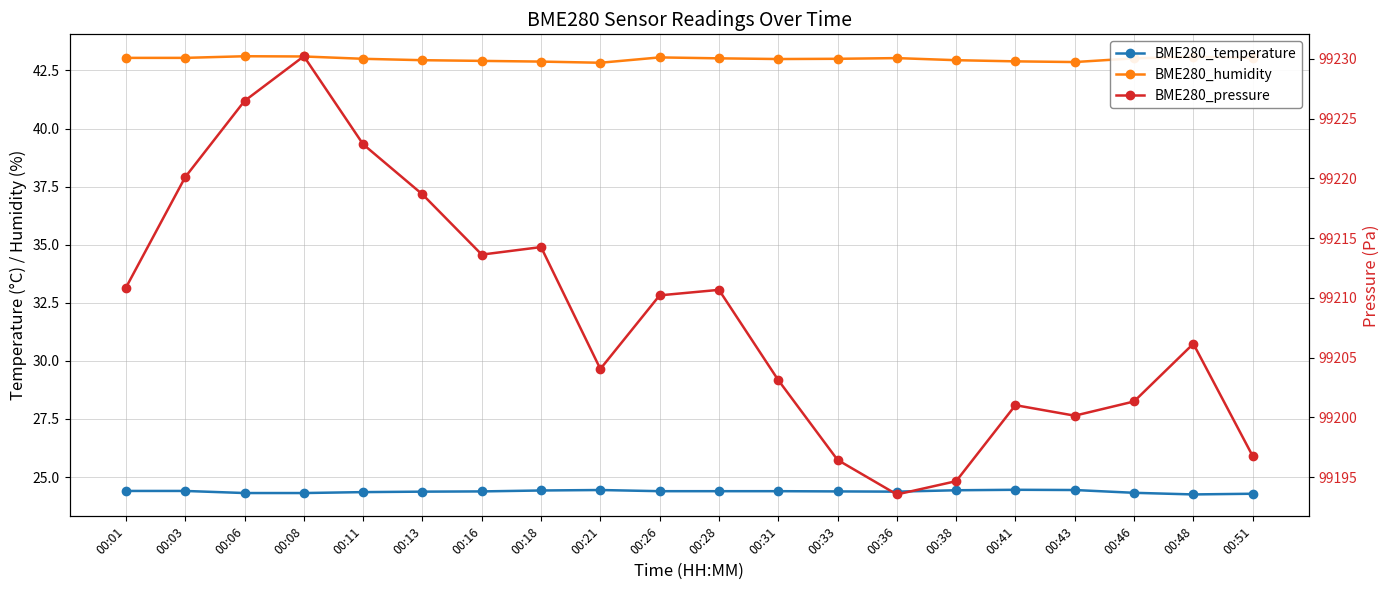

The BME280_temperature series shows 24.4 at 00:26. True or false?

True